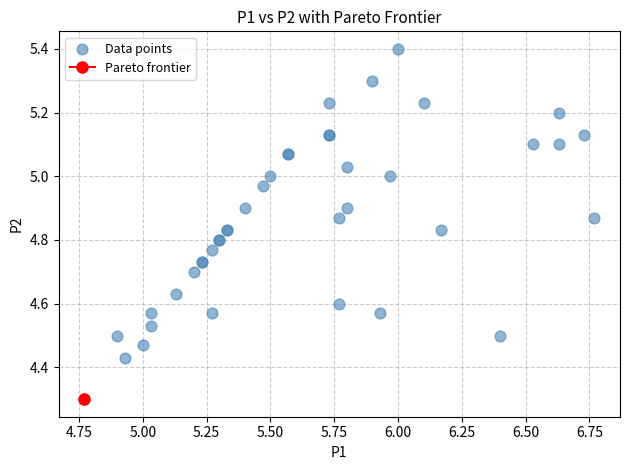

What Y value in the scatter plot is closest to 4?

4.3